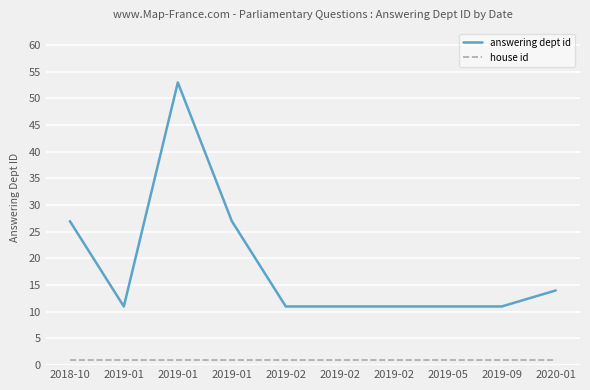

What is the label of the 6th point from the right?

2019-02